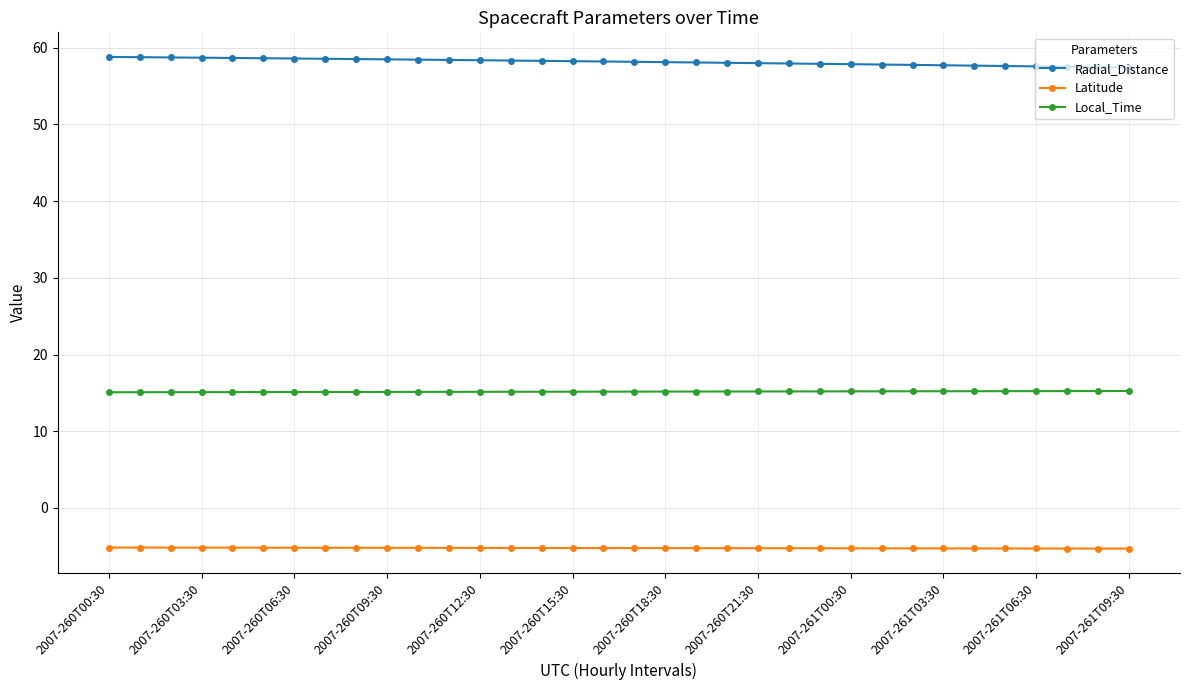

What is the value of the Local_Time point at the 29th from the left?

15.2